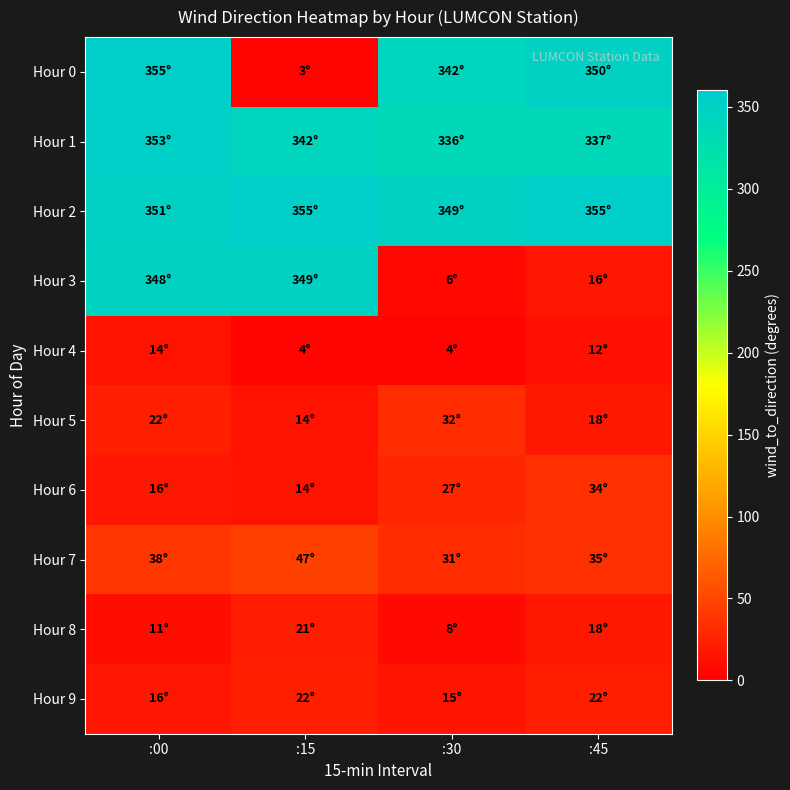

At :30, list the series in order from smallest to largest.

Hour 4, Hour 3, Hour 8, Hour 9, Hour 6, Hour 7, Hour 5, Hour 1, Hour 0, Hour 2